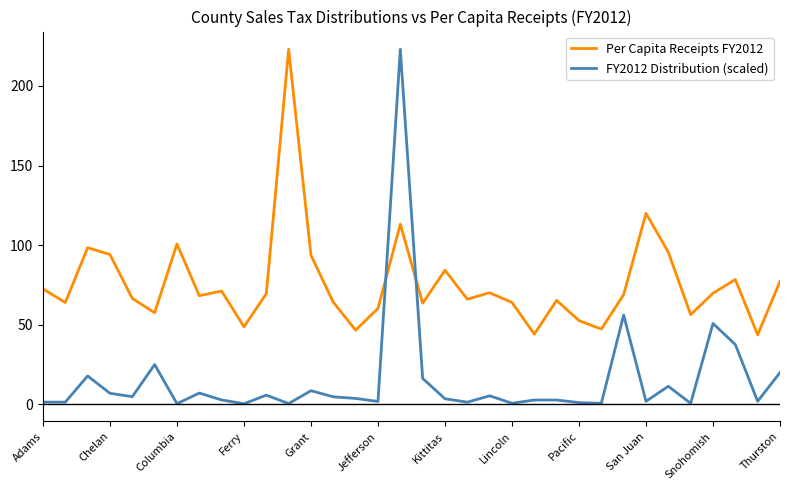

After their last crossing, which series has the higher values: FY2012 Distribution (scaled) or Per Capita Receipts FY2012?

Per Capita Receipts FY2012